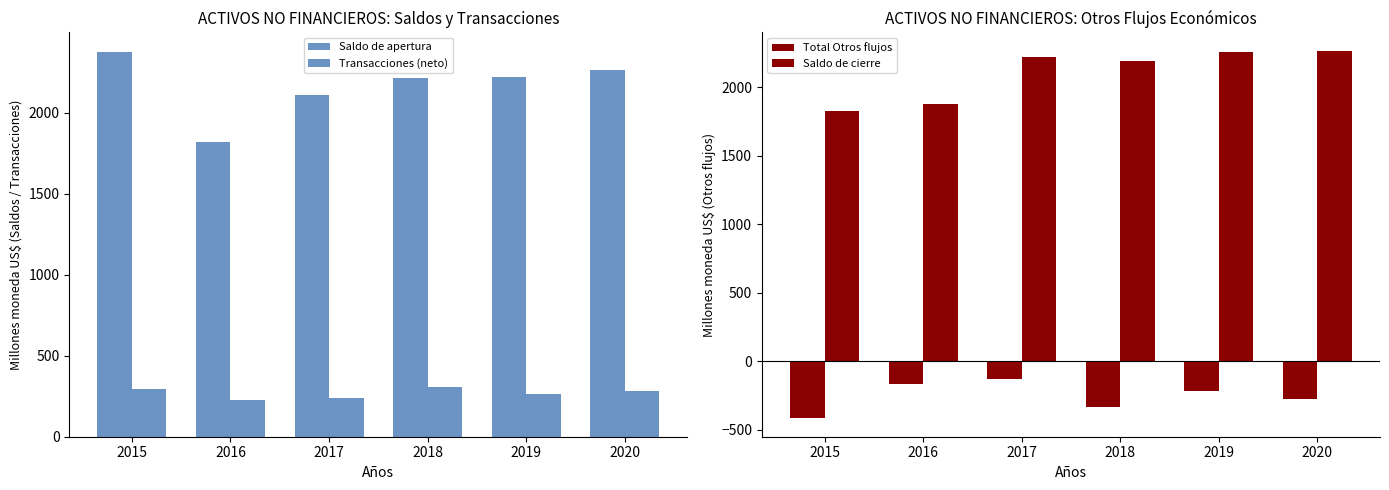

Reading left to right, transcribe all the data shown in this chart.

Saldo de apertura: 2378.4	1818.8	2108.2	2218.0	2219.1	2264.4
Transacciones (neto): 293.8	228.0	241.8	308.1	261.5	283.8
Total Otros flujos: -418.4	-167.1	-129.7	-332.3	-220.0	-280.3
Saldo de cierre: 1829.2	1879.3	2220.3	2193.8	2260.6	2267.9